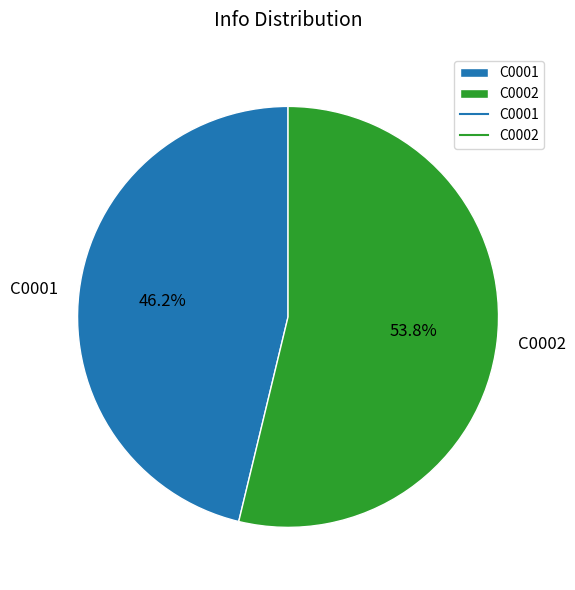

What is the total percentage of C0002 and C0001?

100.0%